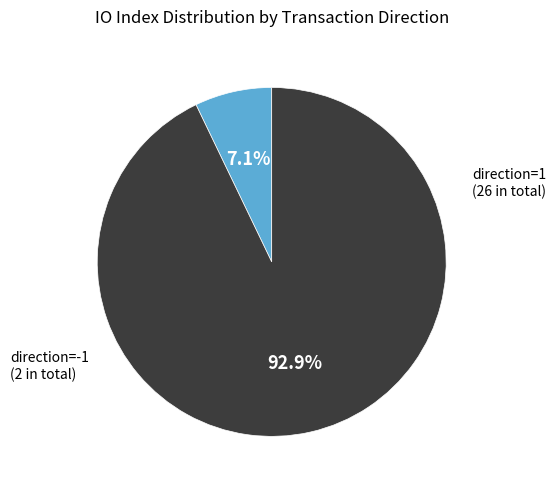

How many segments does this pie chart have?

2